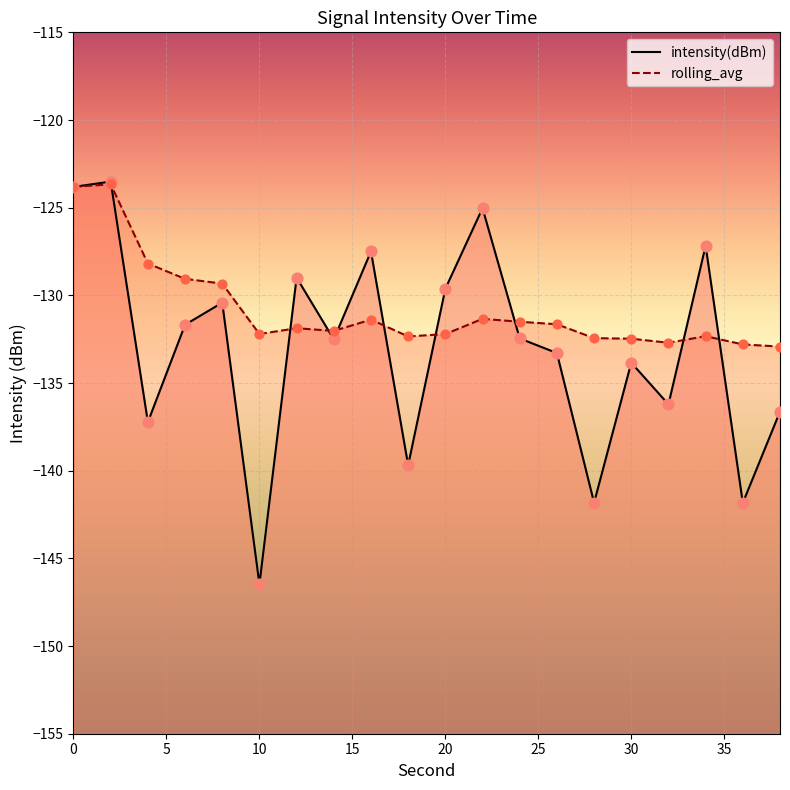

What are all the series names shown in the legend?

intensity(dBm), rolling_avg